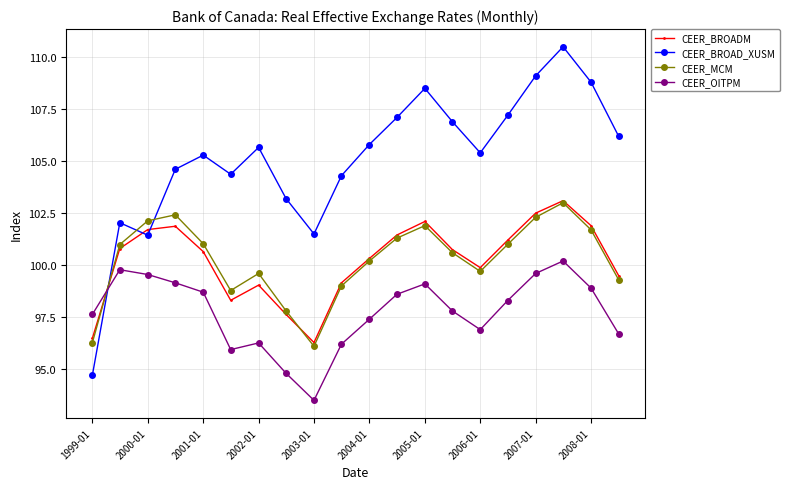

What is the value of the CEER_MCM point at the 14th from the left?

100.6